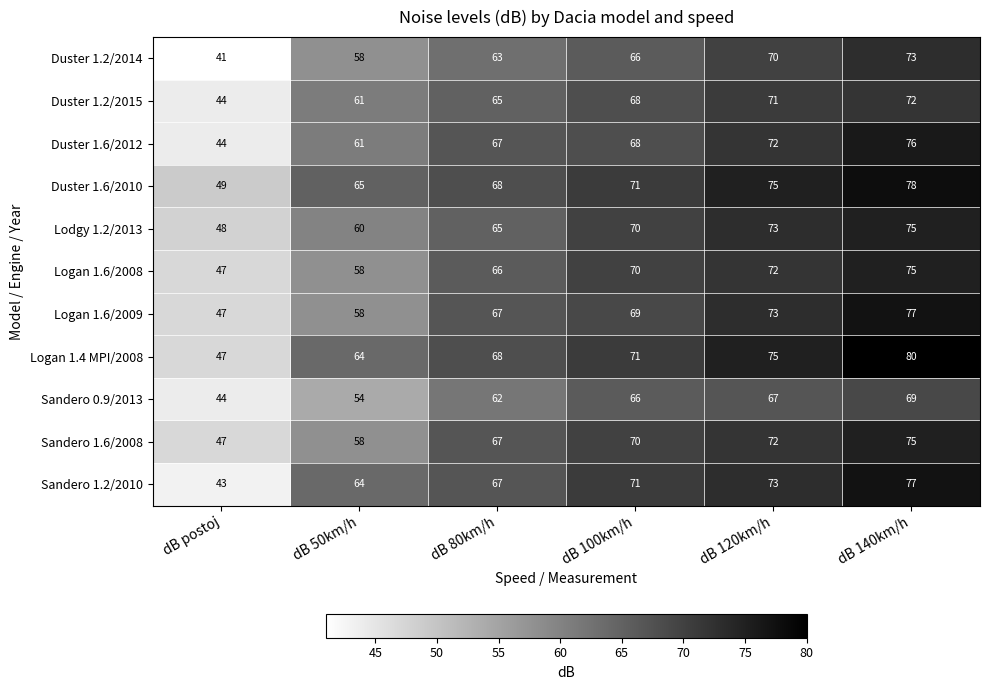

What is the difference between the Sandero 1.2/2010 values at dB 140km/h and dB 100km/h?

6